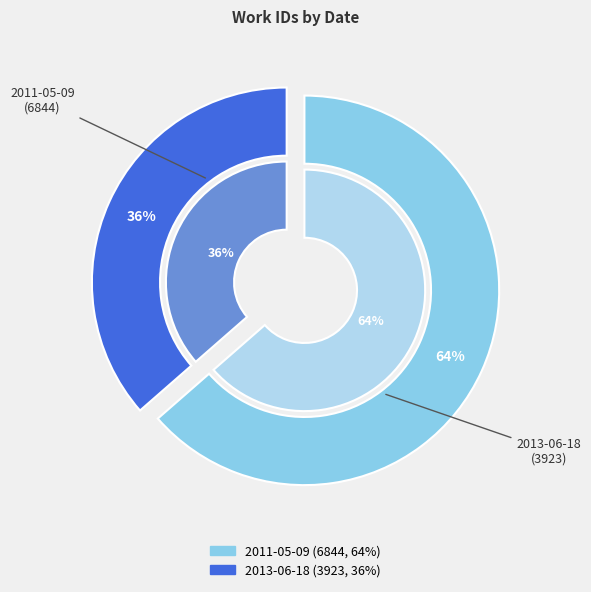

Approximately how many times larger is the value at 2013-06-18 compared to 2011-05-09?

0.6